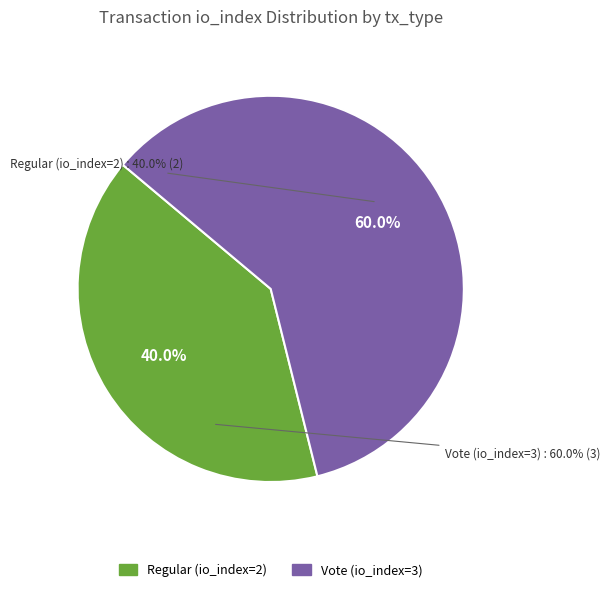

What percentage is the Regular (io_index=2) slice, to the nearest percent?

40%